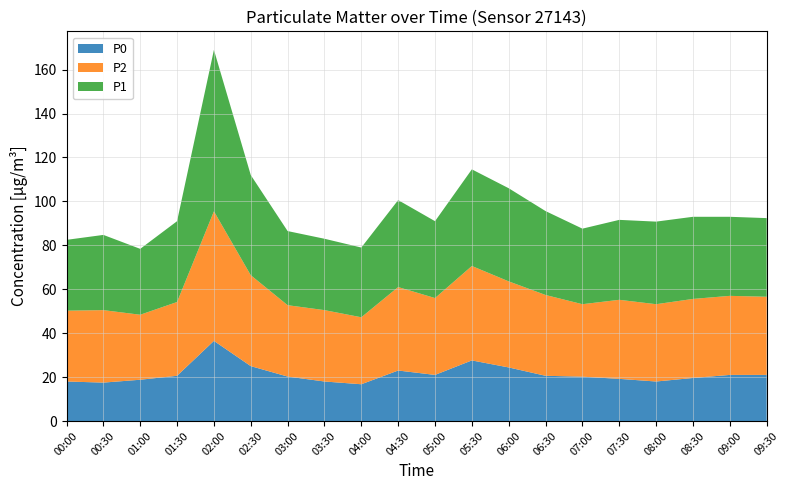

Reading right to left, extract all data points from this chart.

P0: 21.0	21.0	19.6	18.0	19.2	20.2	20.6	24.4	27.6	21.0	23.0	16.8	18.0	20.2	25.0	36.5	20.6	18.8	17.5	18.0
P2: 35.6	36.0	36.0	35.2	36.0	33.0	36.8	39.2	43.0	35.0	38.0	30.5	32.5	32.5	41.4	59.0	33.6	29.6	33.0	32.2
P1: 35.8	36.0	37.4	37.6	36.4	34.4	38.2	42.4	44.0	35.0	39.6	31.8	32.5	33.8	45.6	73.5	36.8	30.0	34.2	32.2